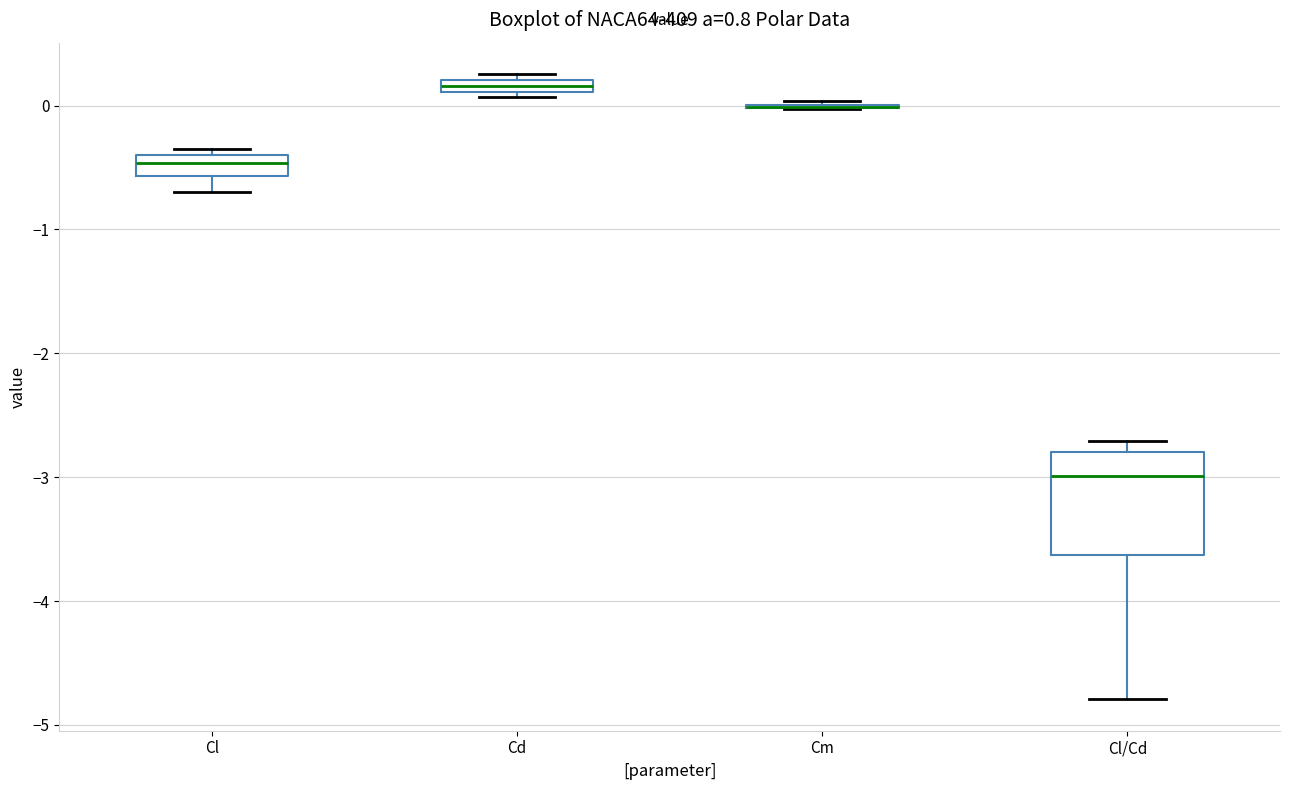

Comparing the boxes themselves (not the whiskers), which one is the tallest?

Cl/Cd